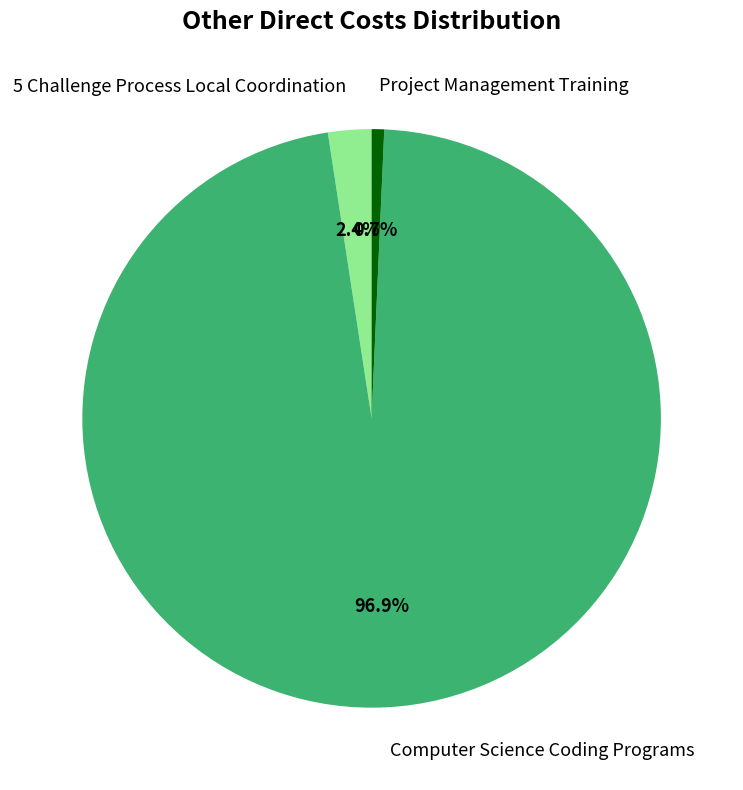

What percentage is the 5 Challenge Process Local Coordination slice, to the nearest percent?

2%